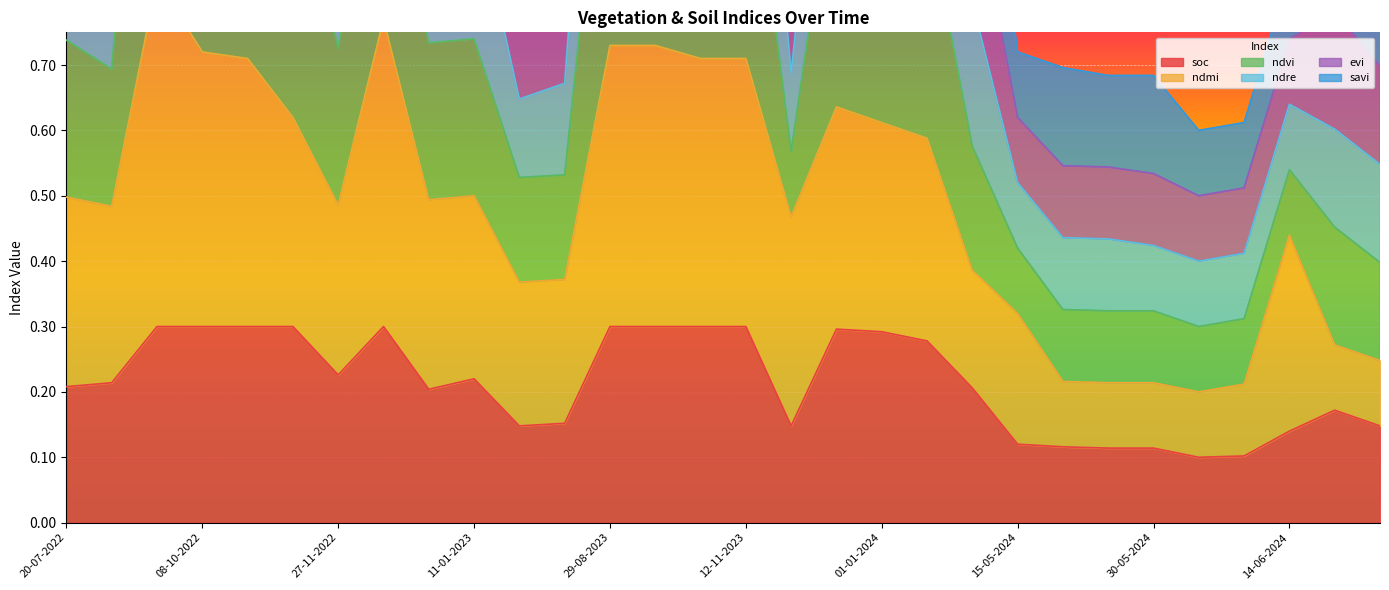

True or false: ndmi has a value of 0.7 at 08-10-2022.

True